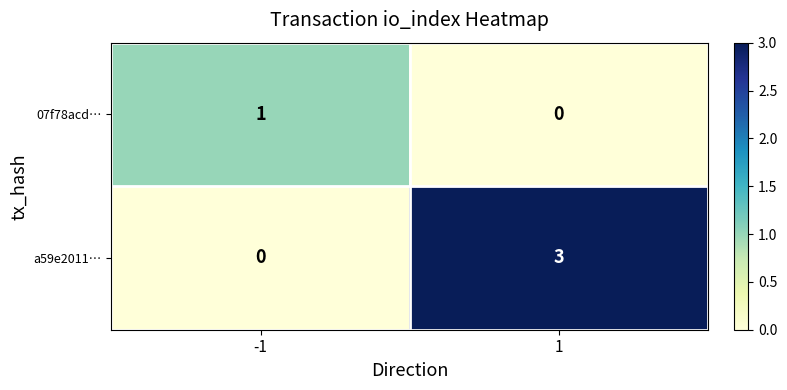

How many series are shown in this chart?

2